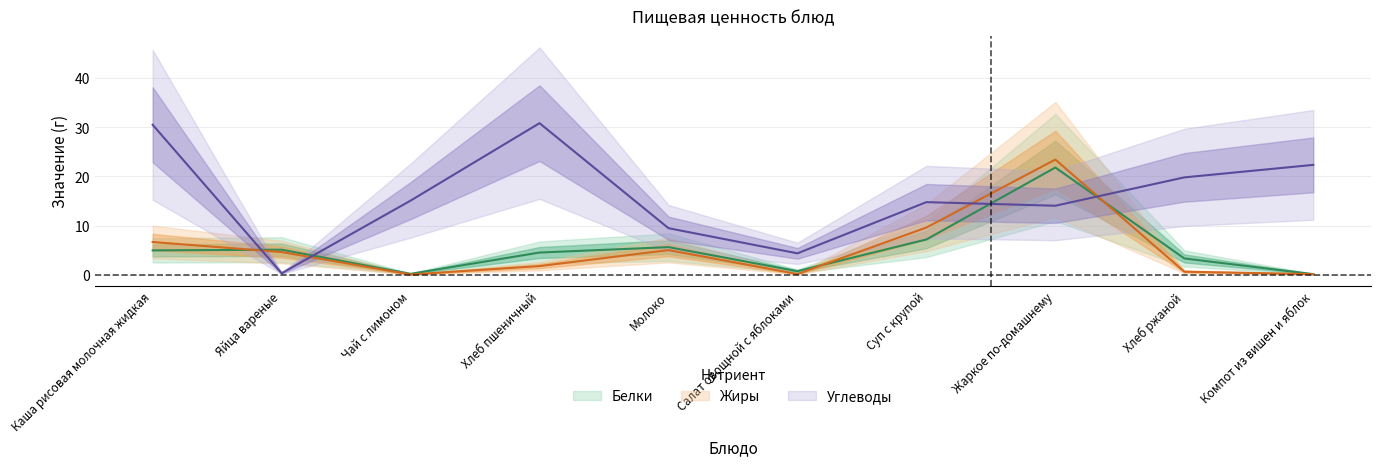

What position from the left is Жаркое по-домашнему?

8